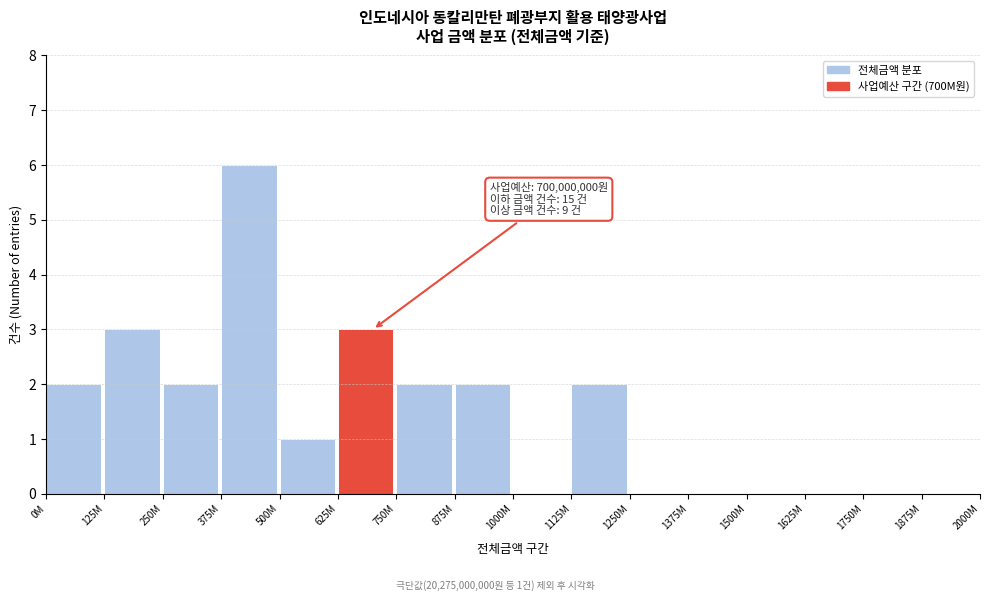

Reading left to right, what are all the values shown in this chart?

0M=2	125M=3	250M=2	375M=6	500M=1	625M=3	750M=2	875M=2	1000M=0	1125M=2	1250M=0	1375M=0	1500M=0	1625M=0	1750M=0	1875M=0